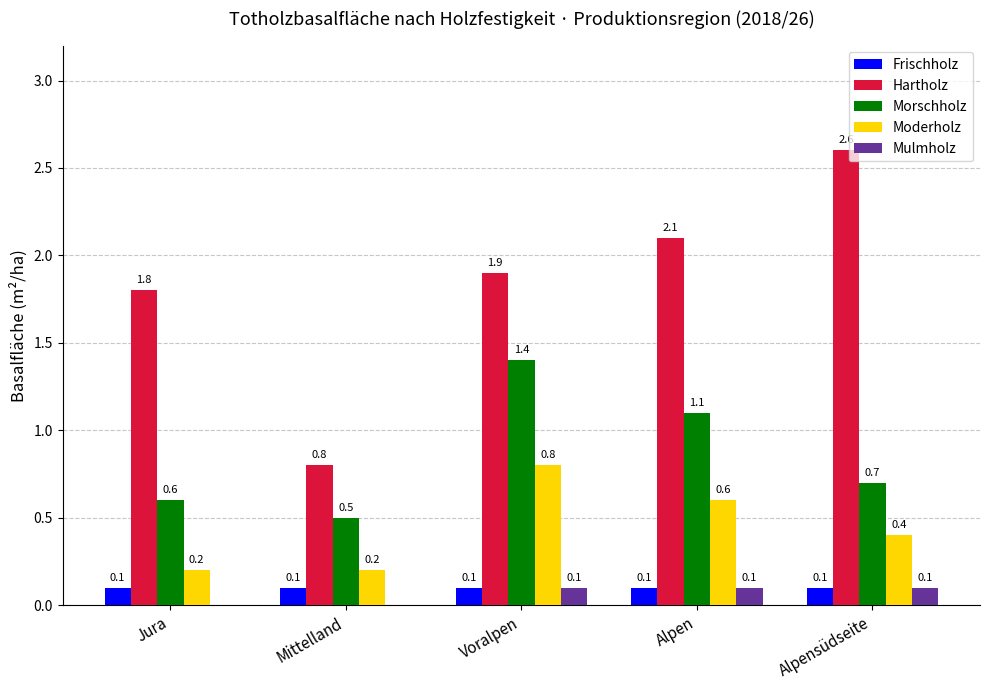

The value of Frischholz at Voralpen is 0.1. True or false?

True